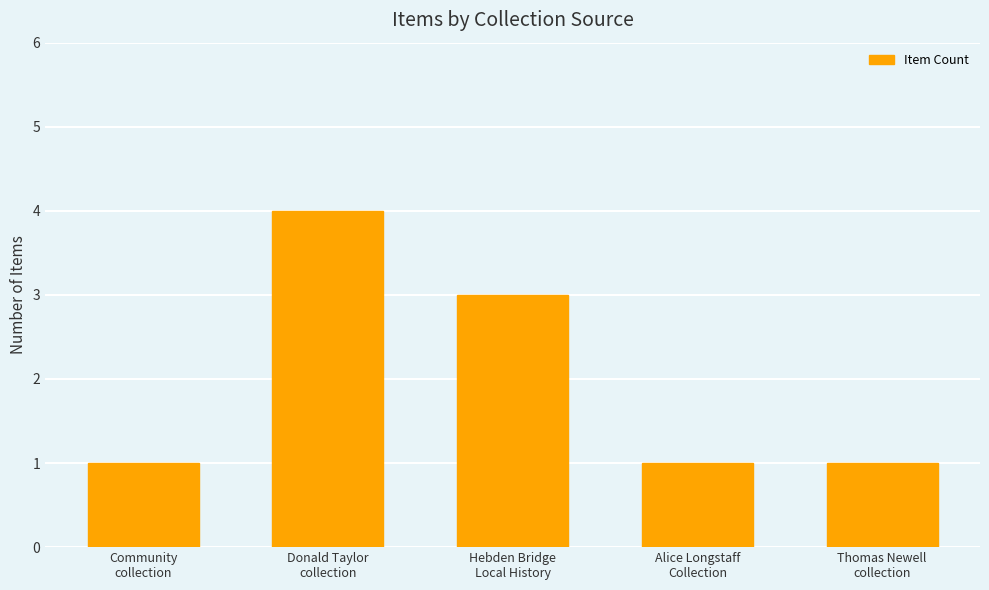

How many values are between 1 and 3?

4